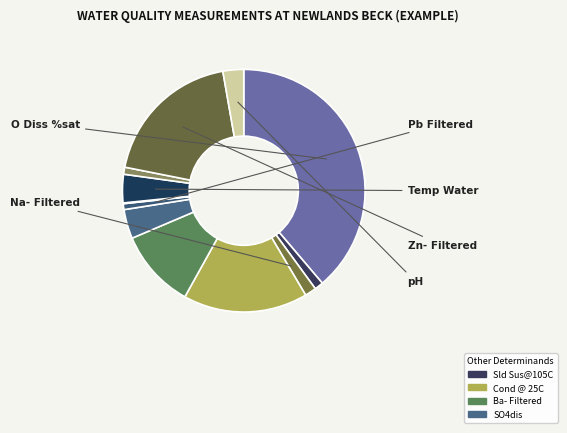

Which category has the biggest portion of the pie?

O Diss %sat